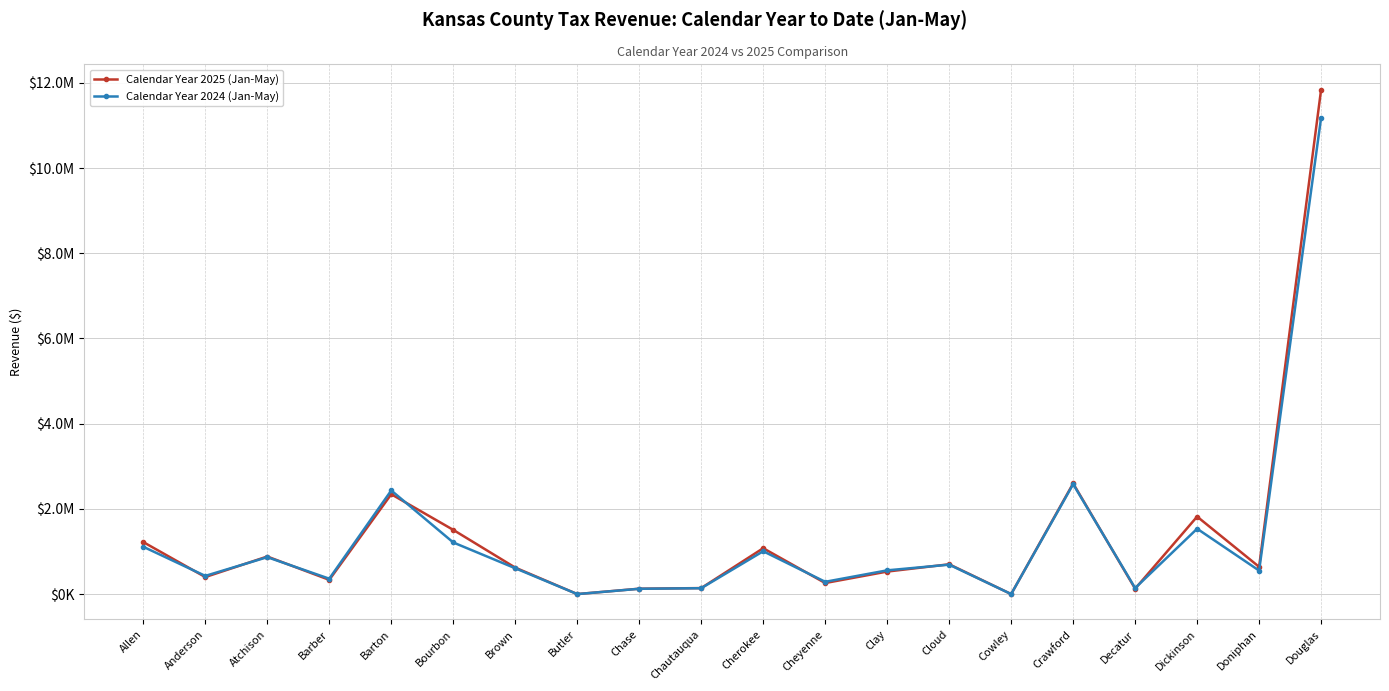

What are all the series names shown in the legend?

Calendar Year 2025 (Jan-May), Calendar Year 2024 (Jan-May)